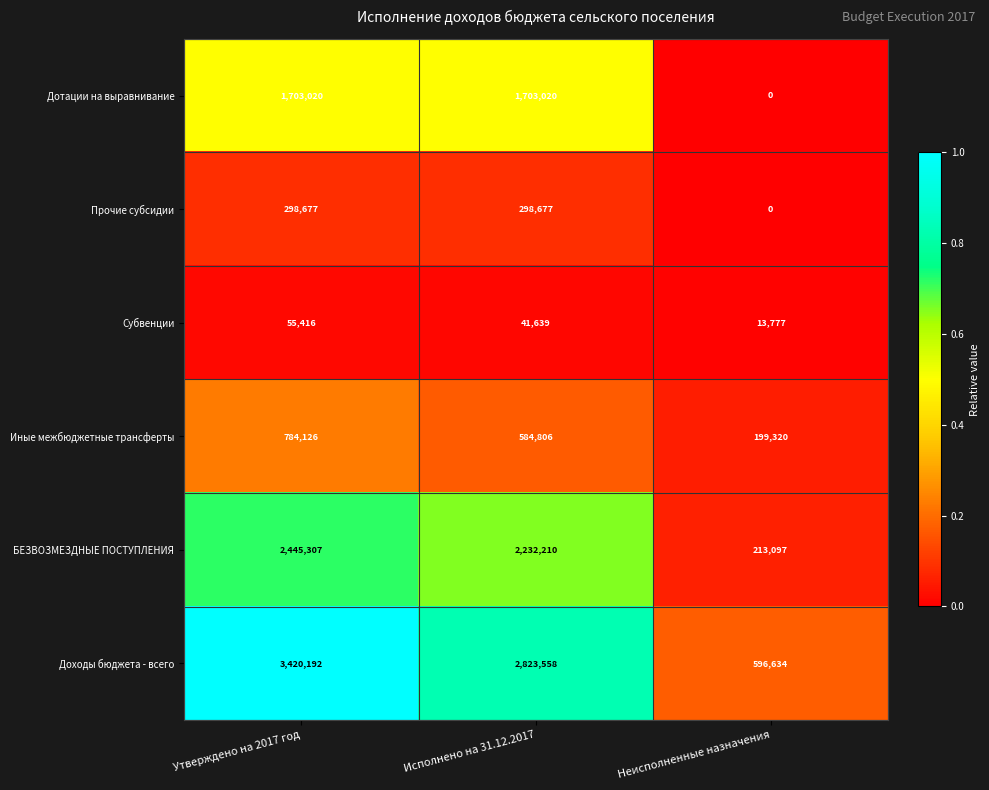

How many series are shown in this chart?

6